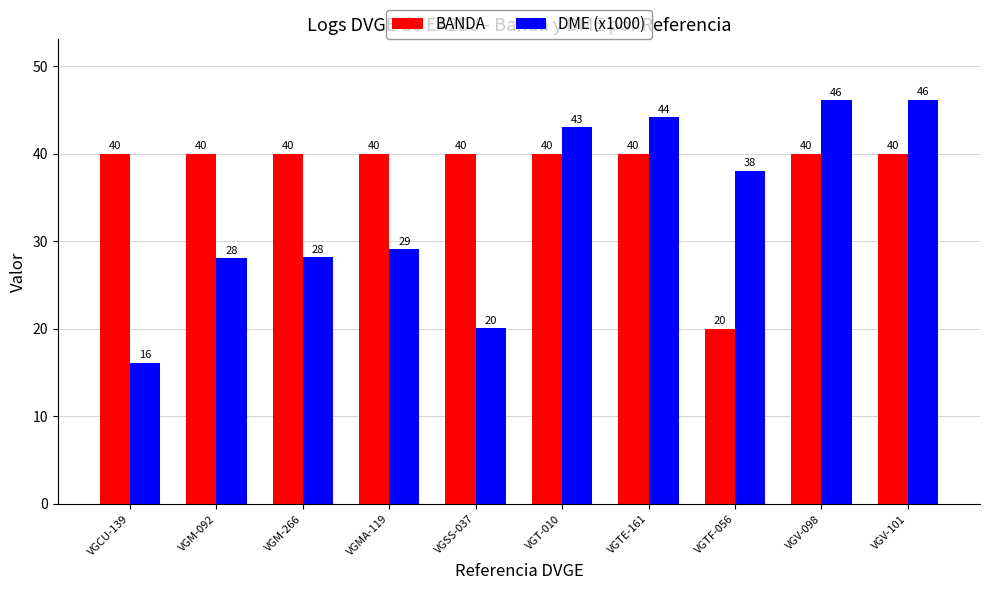

Which series has the widest spread of values?

DME (x1000)